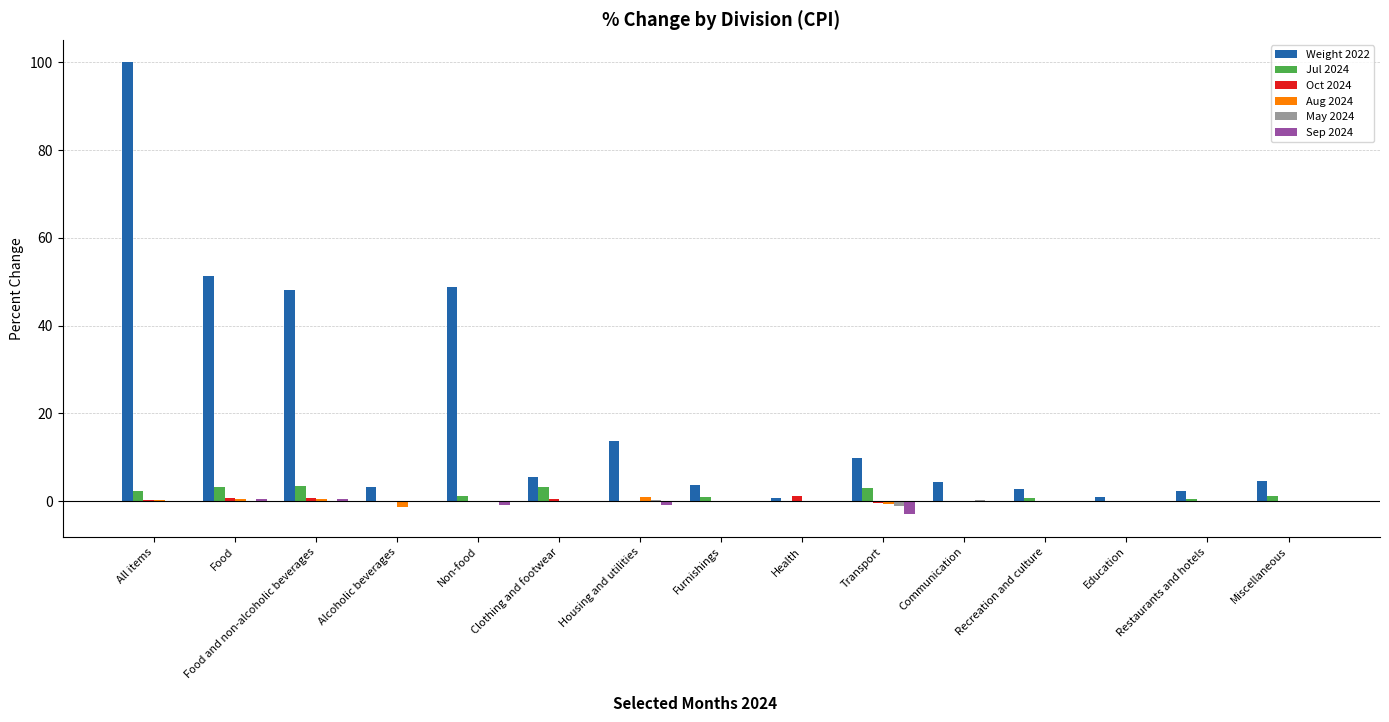

The Weight 2022 series shows 4.6 at Miscellaneous. True or false?

True